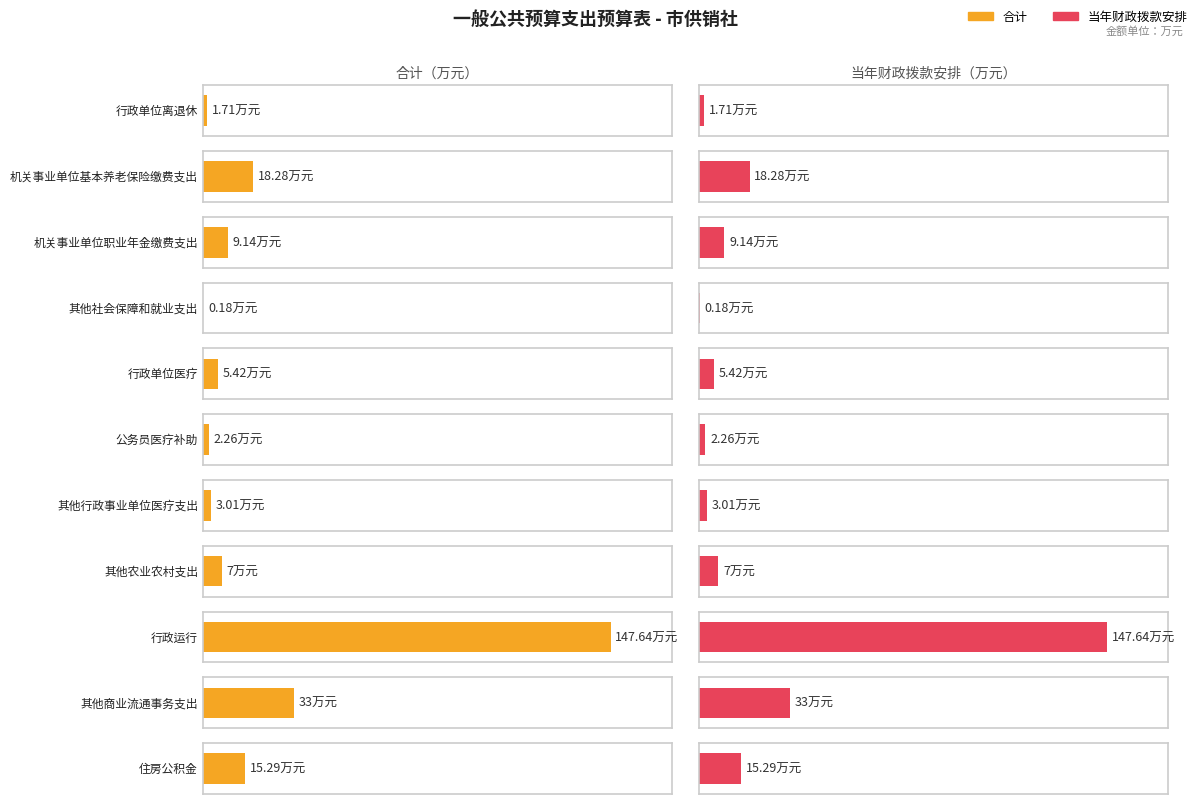

Is it true that 合计 equals 0.1 at 其他社会保障和就业支出?

False